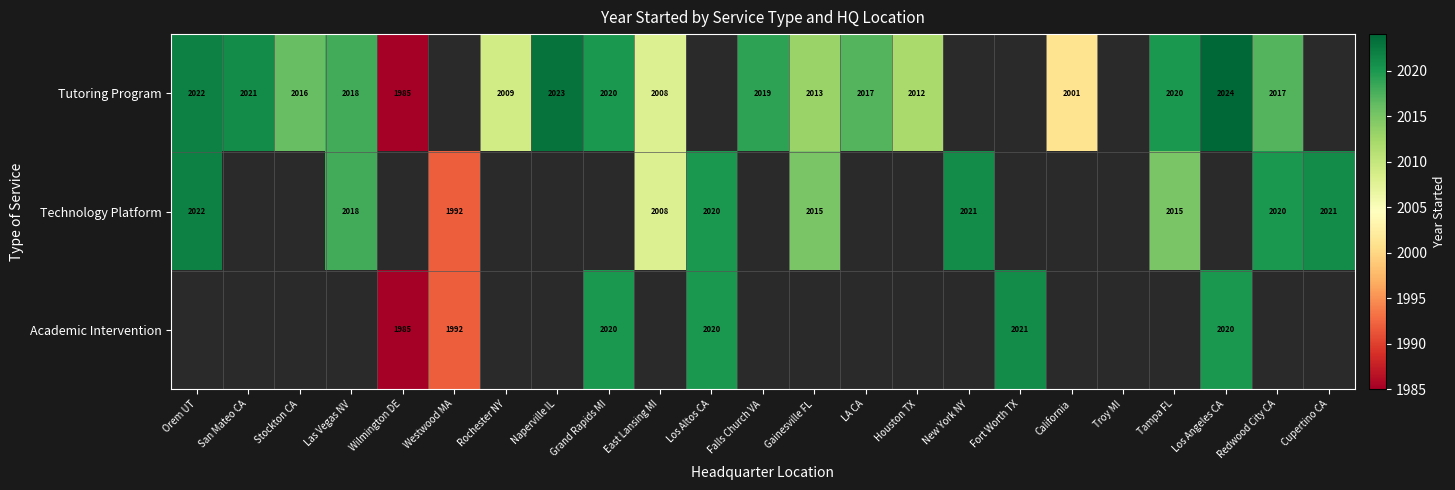

The Tutoring Program series shows 849 at Naperville IL. True or false?

False